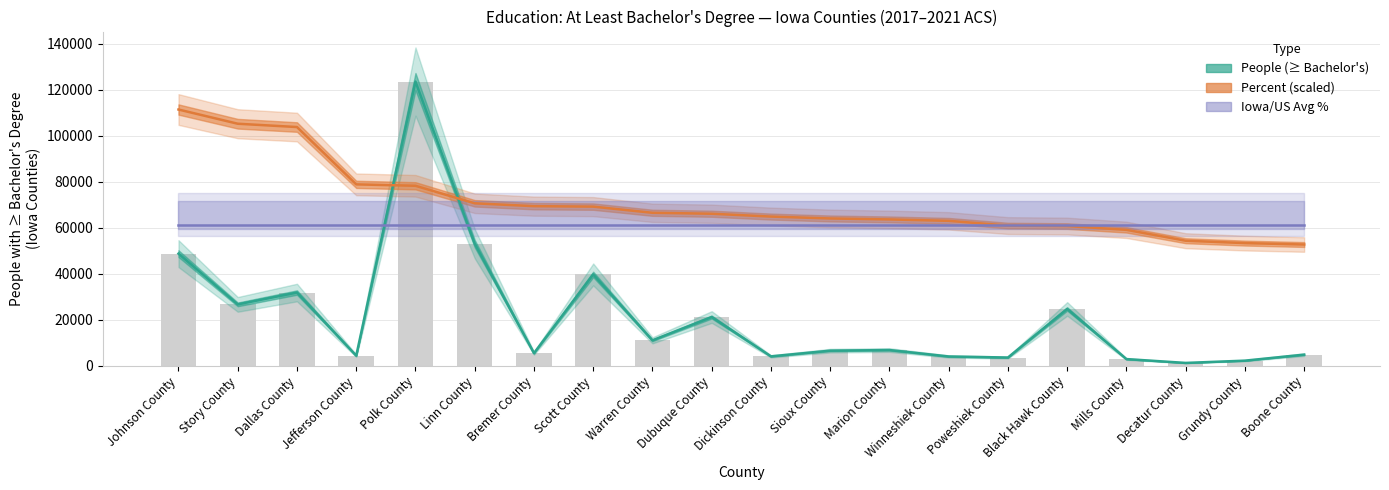

What is the average value of the Iowa/US Avg % (scaled) series?

61137.0